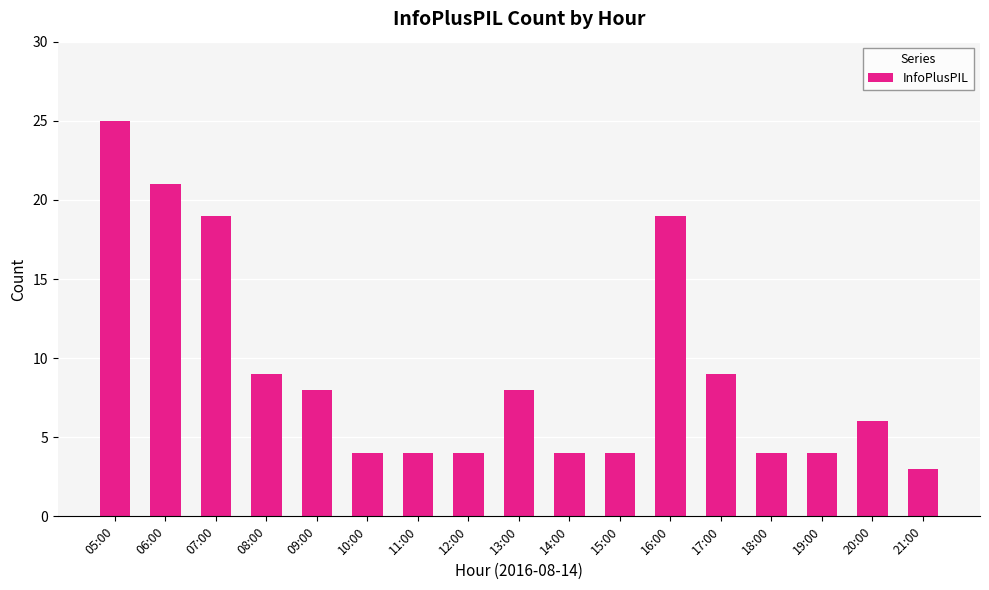

The value at 11:00 is 4. True or false?

True